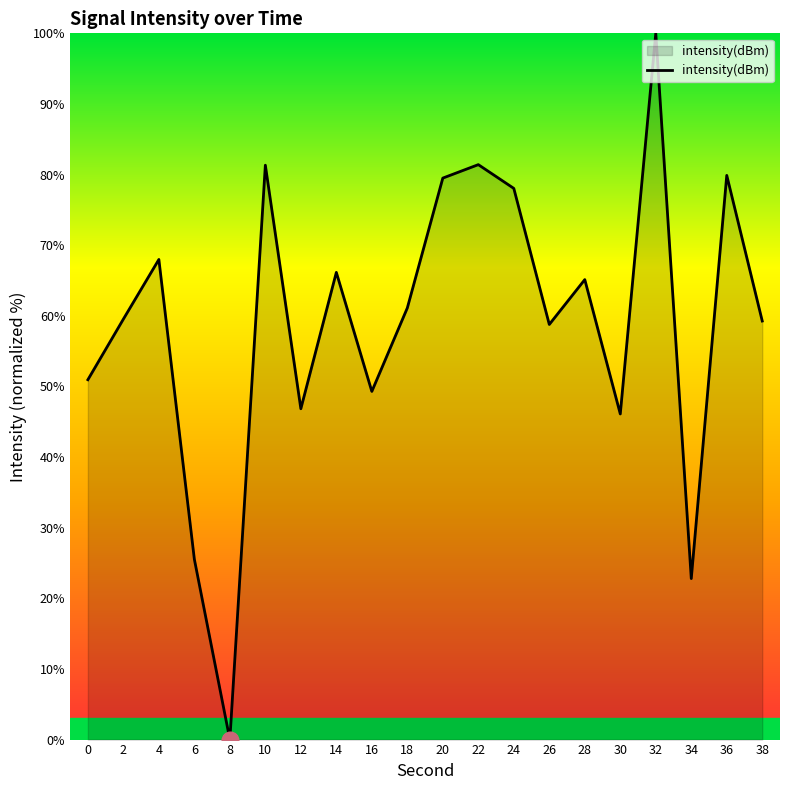

Which category has the lowest value across all series?

8